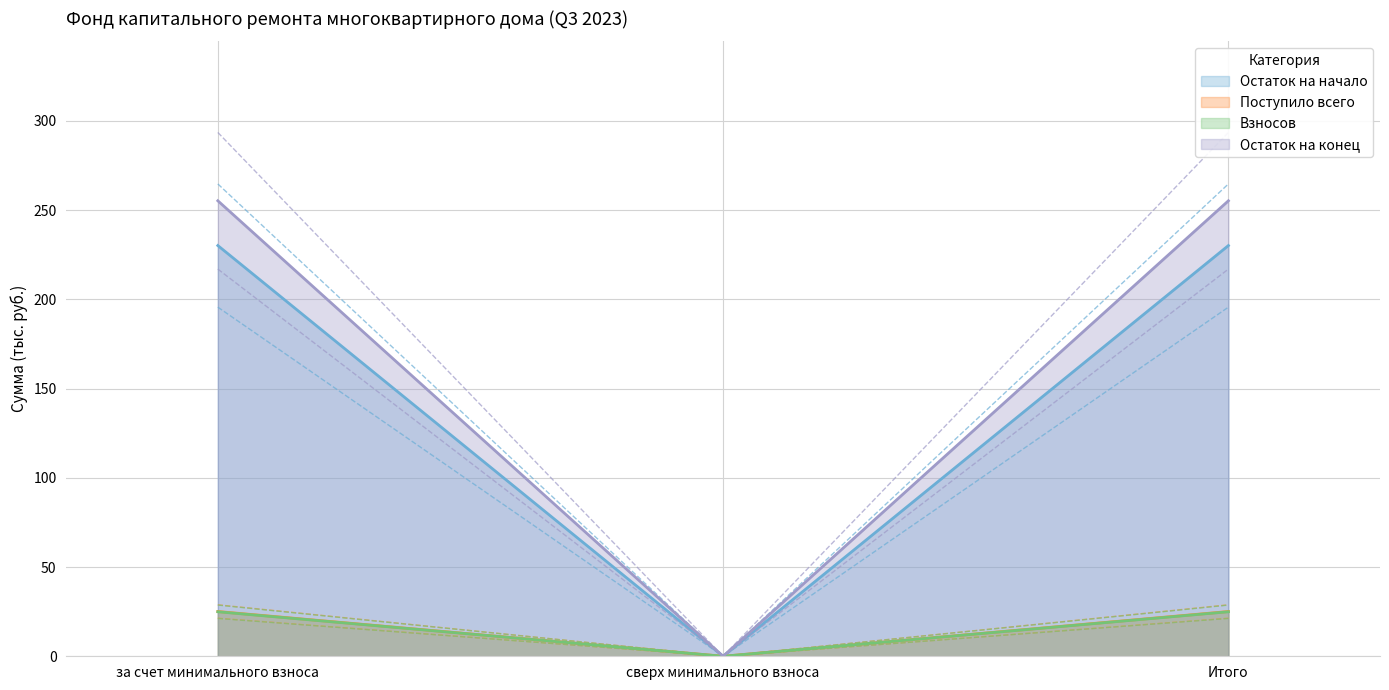

What position from the right is Итого?

1